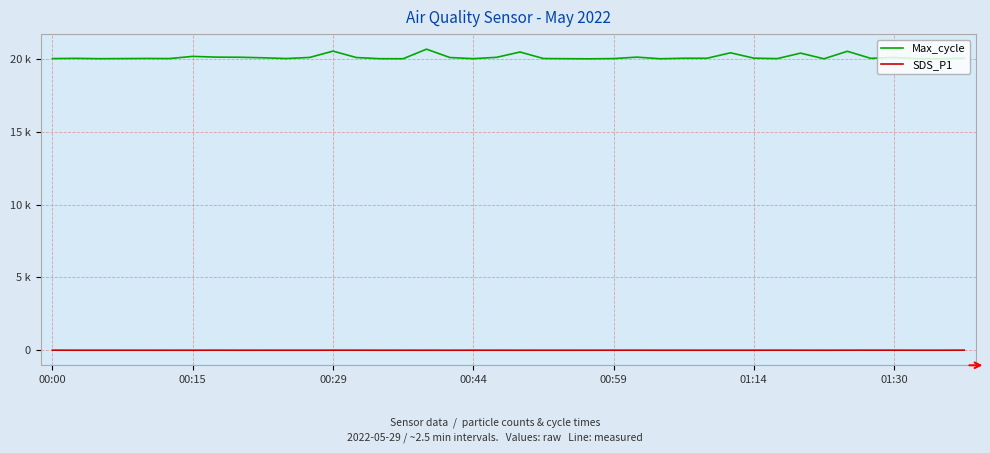

True or false: SDS_P1 and Max_cycle cross at least once.

False